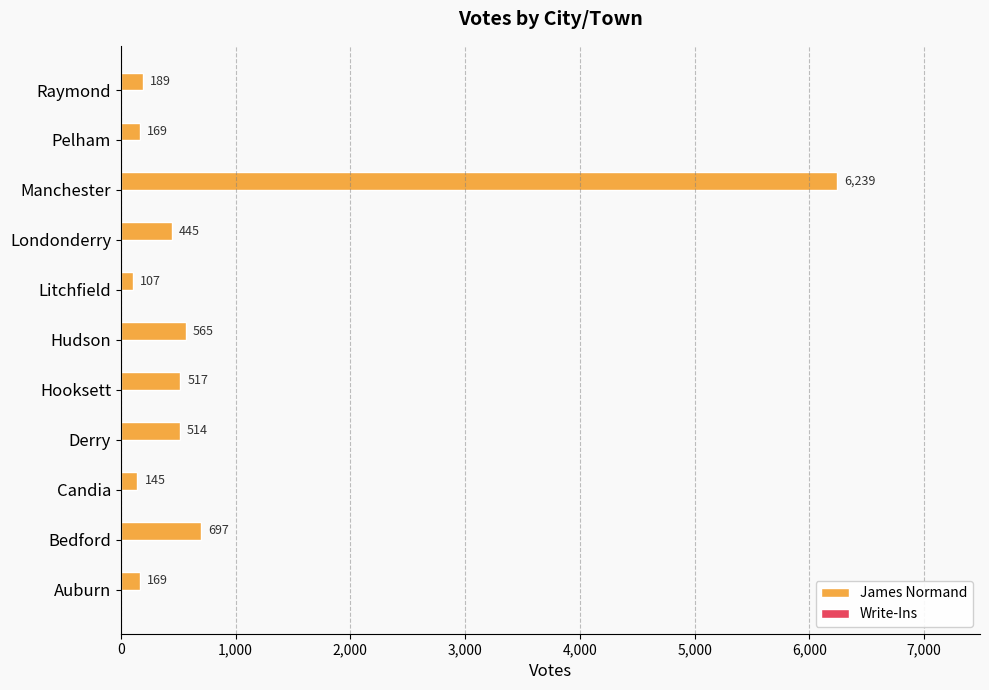

What is the change in value from Auburn to Manchester?

+6070